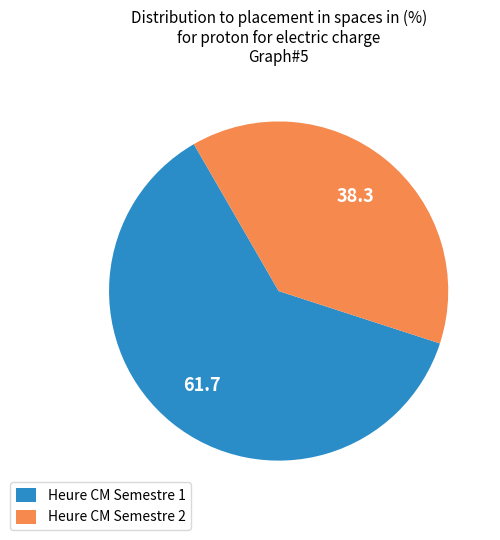

Which slice is the largest?

Heure CM Semestre 1